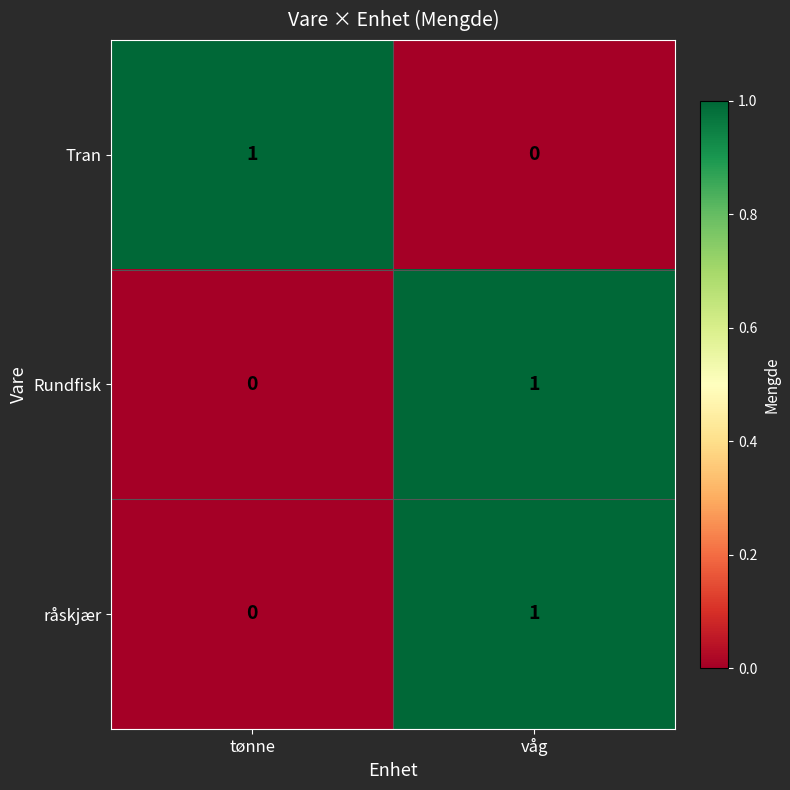

At which label does råskjær reach its minimum?

tønne